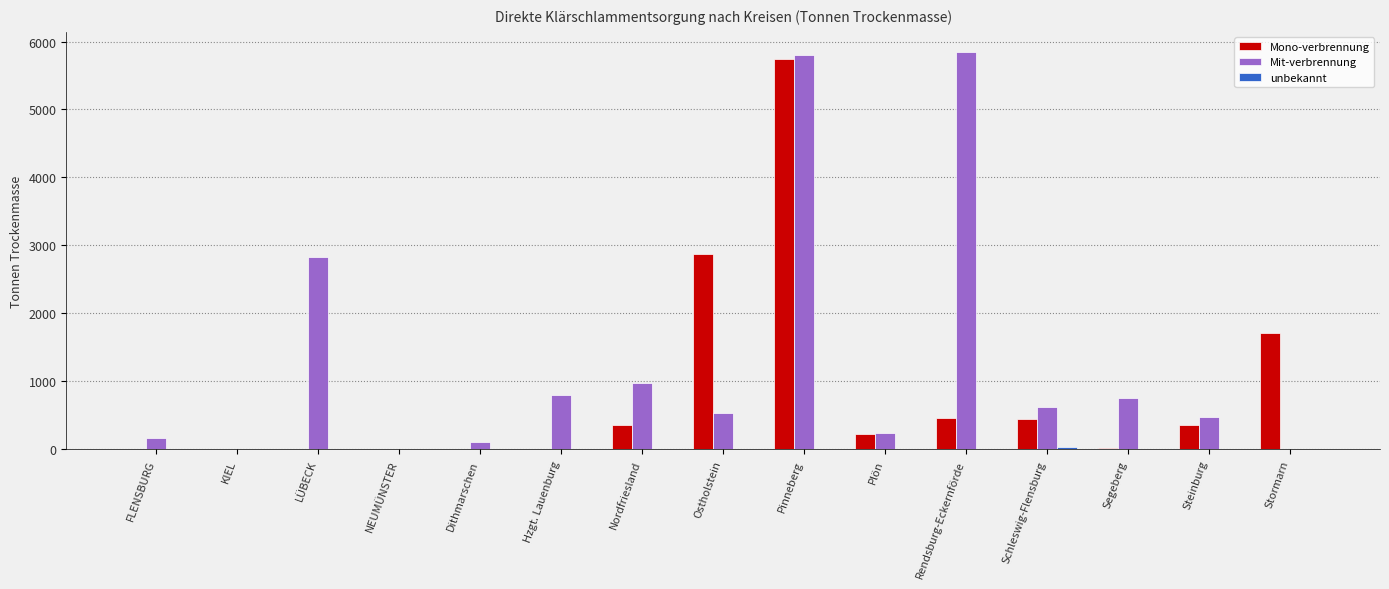

Which series has the largest range (max minus min)?

Mit-verbrennung